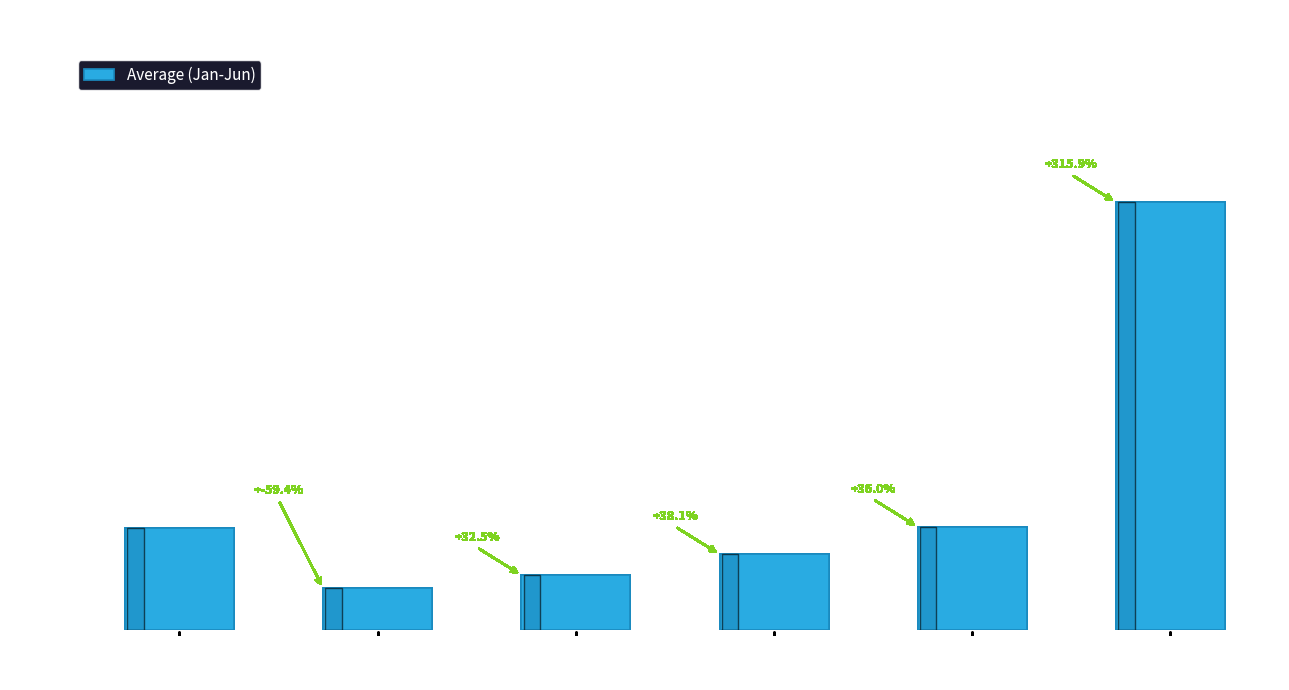

What is the approximate value at pct65?

0.1